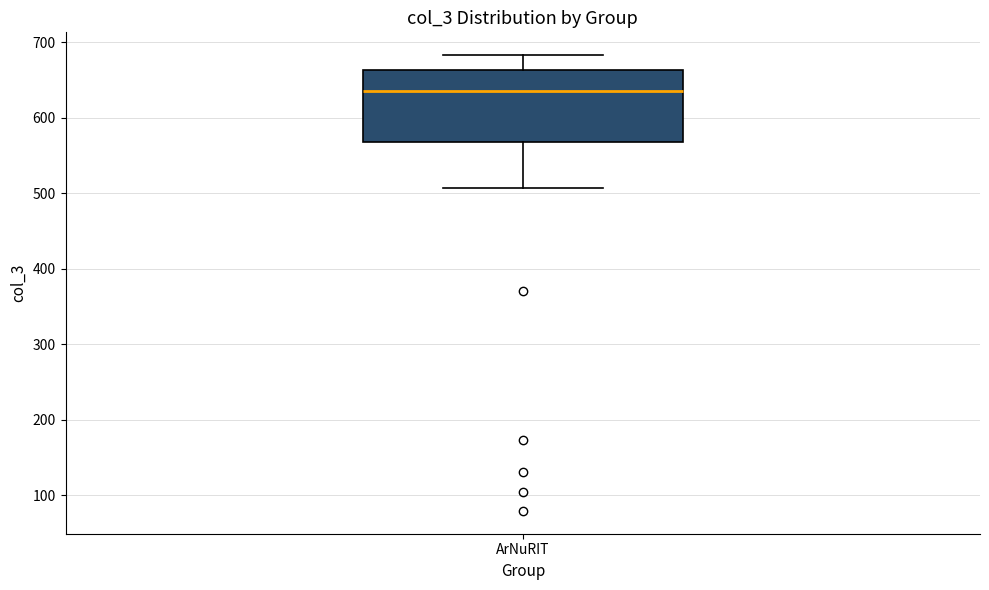

Read this box plot against the y-axis: the position of the median line, the range covered by the box, and the ends of both whiskers. The values are not printed on the chart, so give them approximately, as read against the axis.

median 640, box 570 to 660, whiskers 510 to 680